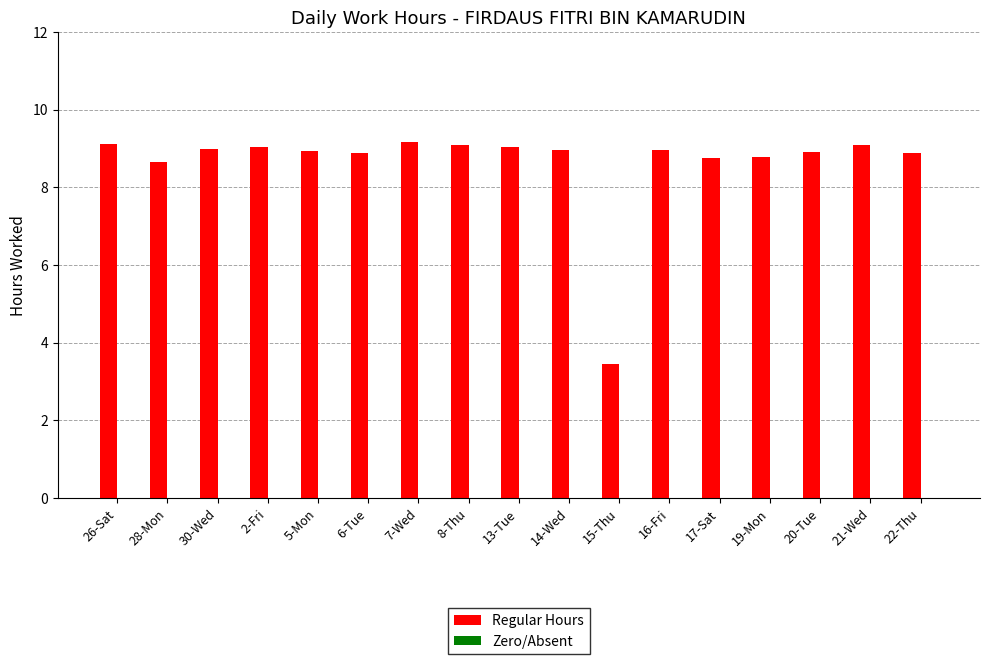

Is it true that the value at 8-Thu is 3.5?

False